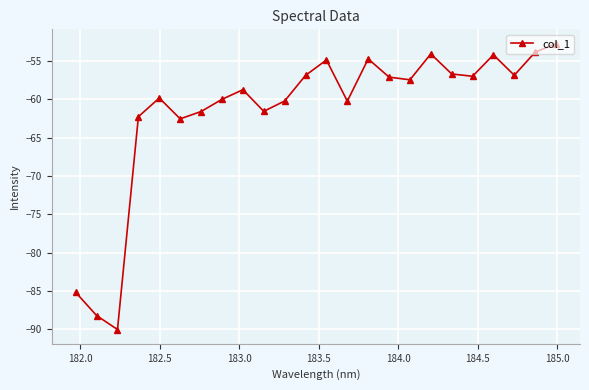

What is the difference between the maximum and minimum values?

37.3